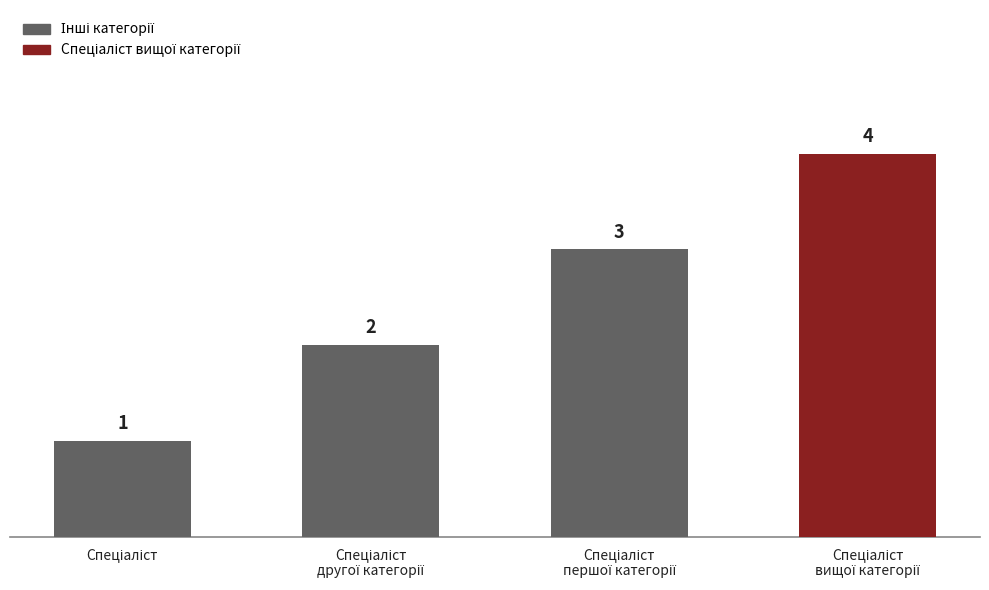

What is the maximum value shown in the chart?

4